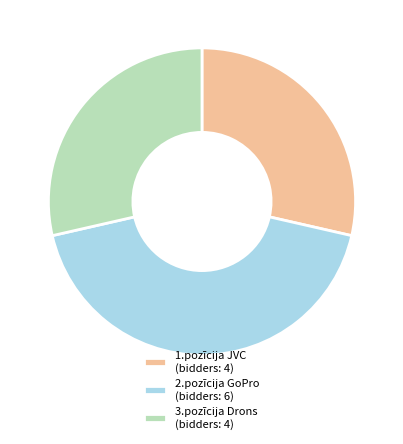

What is the largest slice in the pie chart?

2.pozīcija GoPro (bidders: 6)